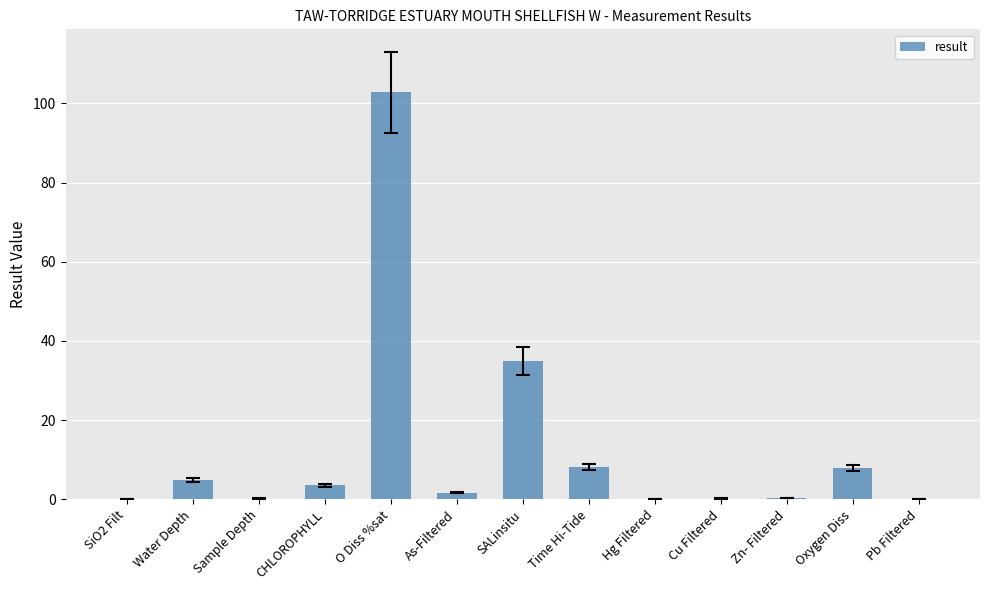

The chart shows a value of 7.9 at Oxygen Diss. True or false?

True